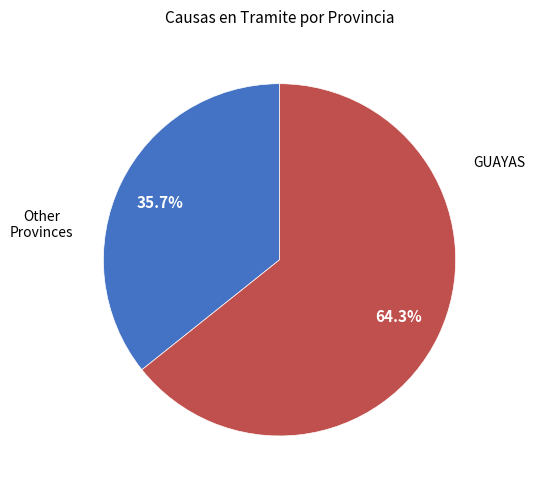

To the nearest percent, what is the difference between the largest and smallest slice percentages?

29%